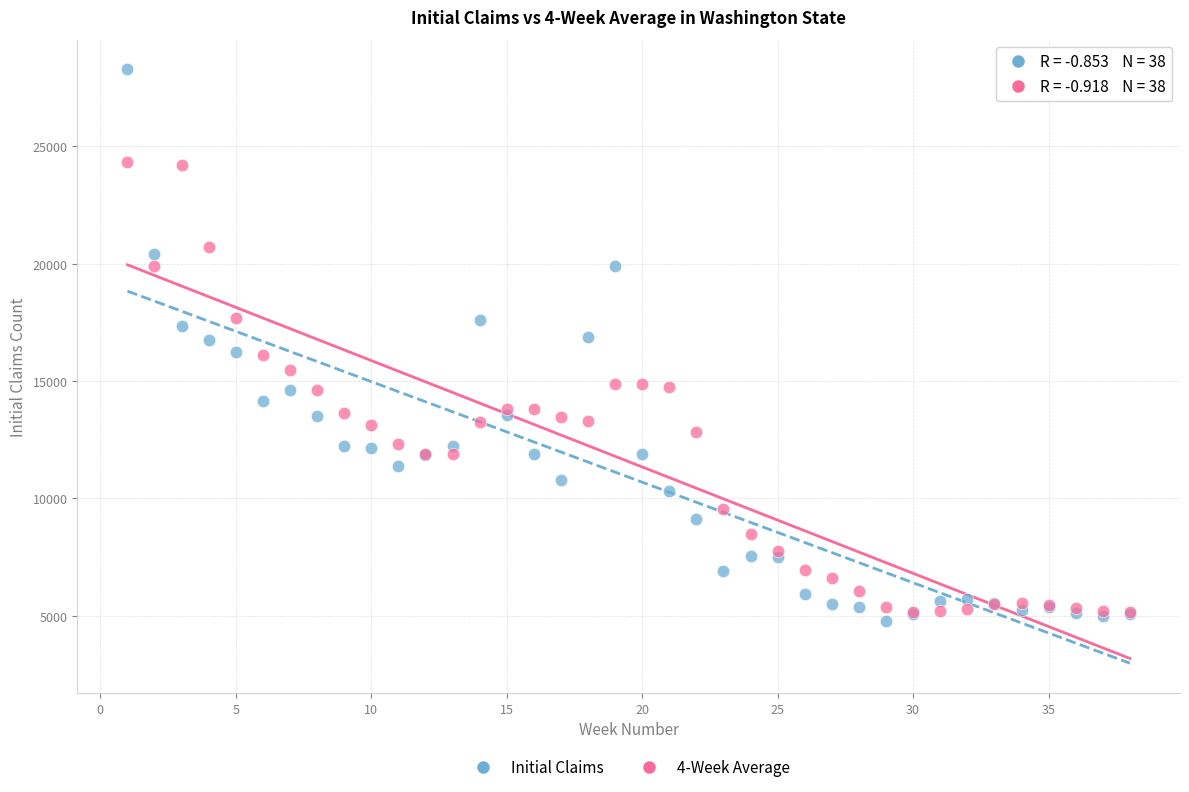

Which series has the widest spread of Y values?

Initial Claims